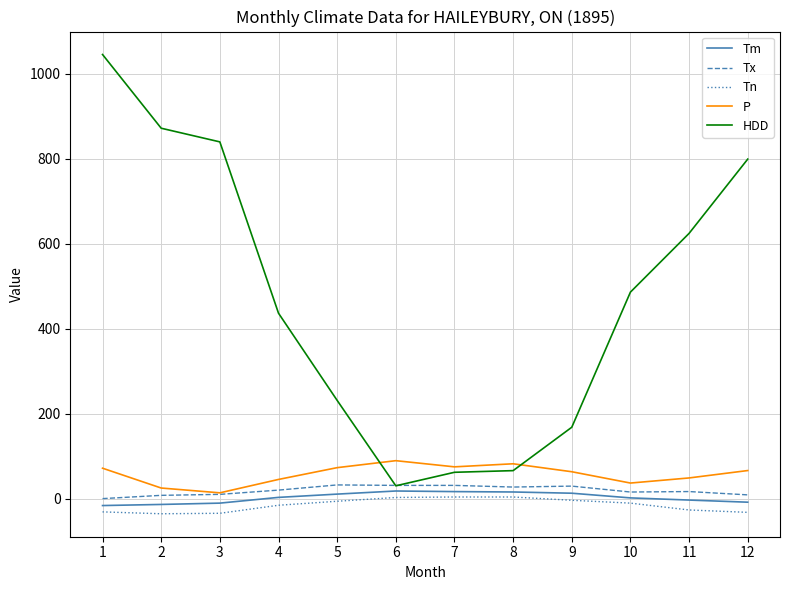

Is the value of HDD at 3 greater than the value of Tx at 3?

Yes